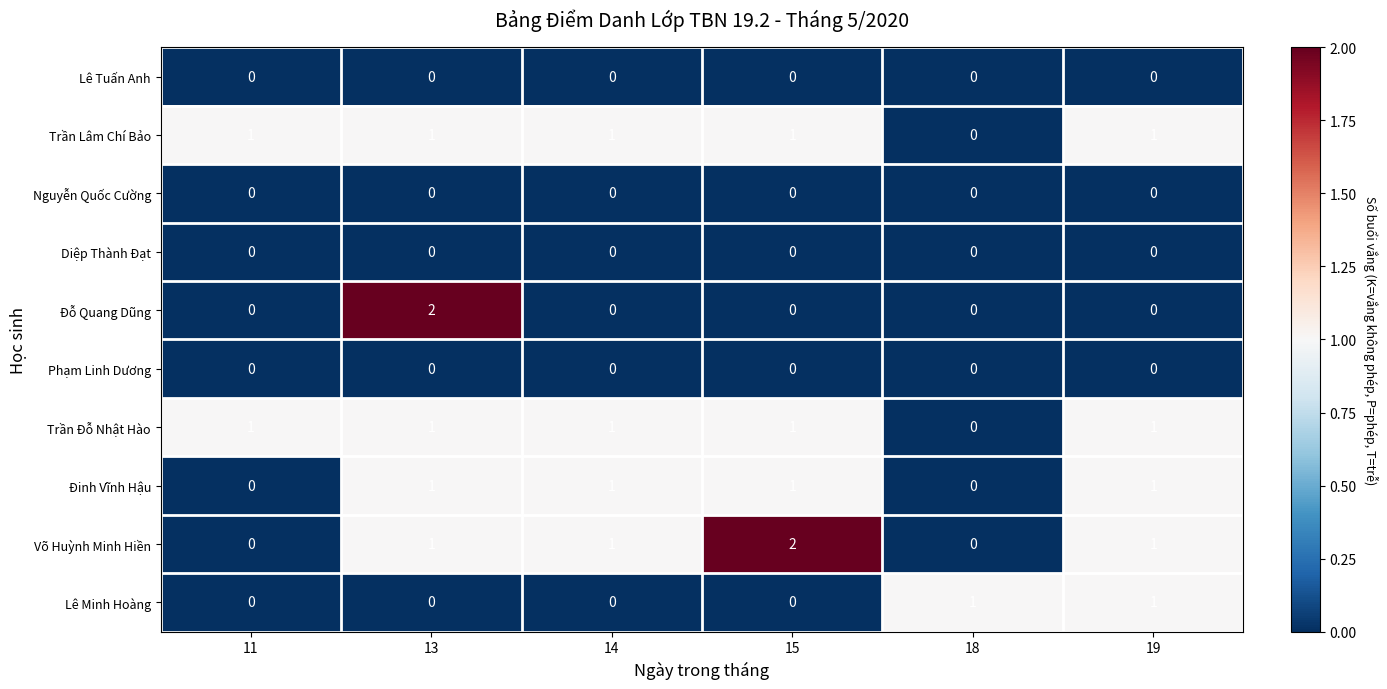

At which category is the sum across all series the highest?

13